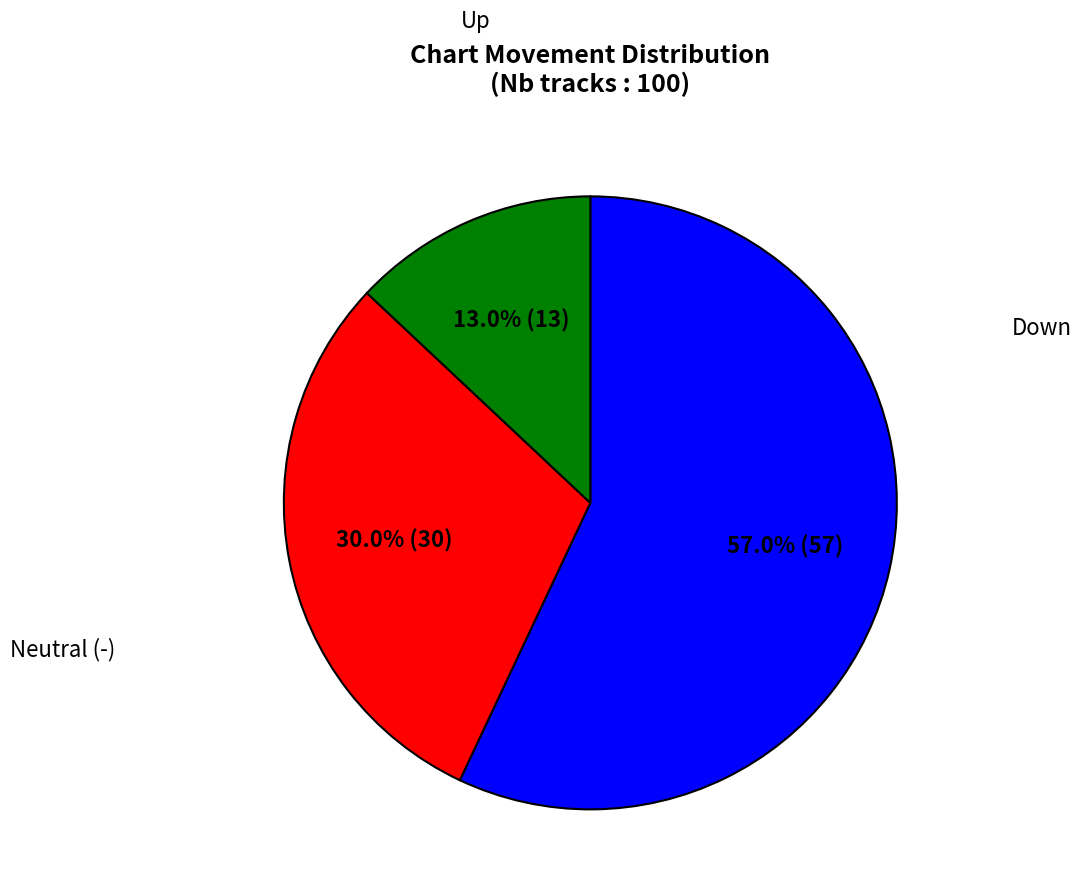

How many slices are in this pie chart?

3